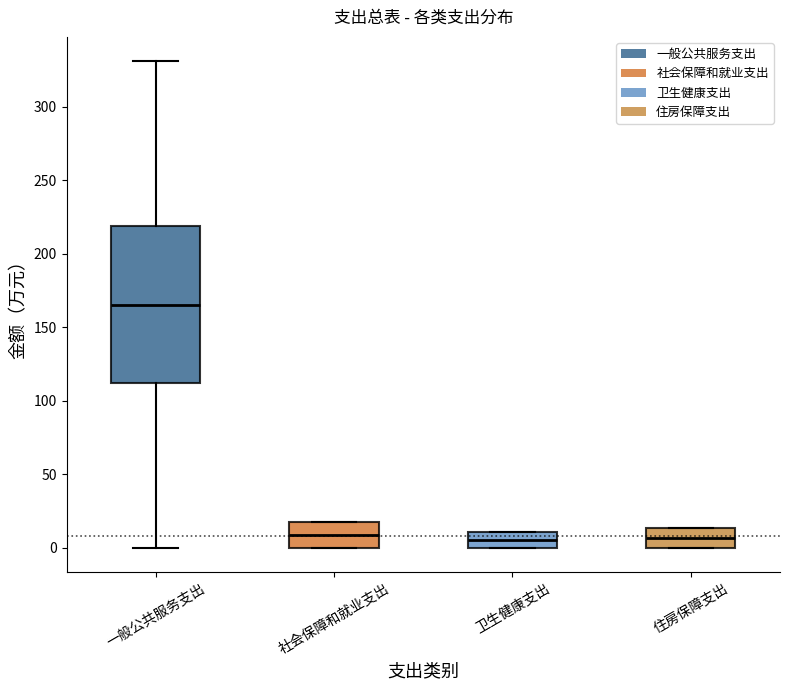

Reading left to right, transcribe this box plot: for each box, give where its median line is, the range the box spans, and where its two whiskers end, as read against the y-axis. The values are not printed on the chart, so give them approximately, as read against the axis.

一般公共服务支出: median 165, box 110 to 220, whiskers 0 to 330
社会保障和就业支出: median 10, box 0 to 20, whiskers 0 to 20
卫生健康支出: median 5, box 0 to 10, whiskers 0 to 10
住房保障支出: median 5, box 0 to 15, whiskers 0 to 15